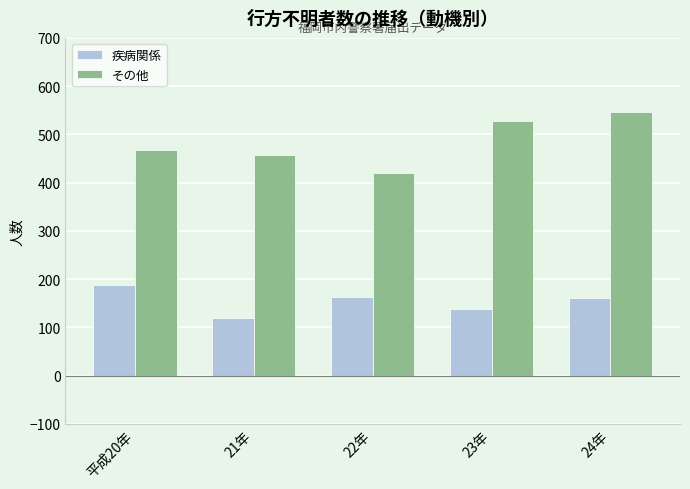

What position from the right is 23年?

2